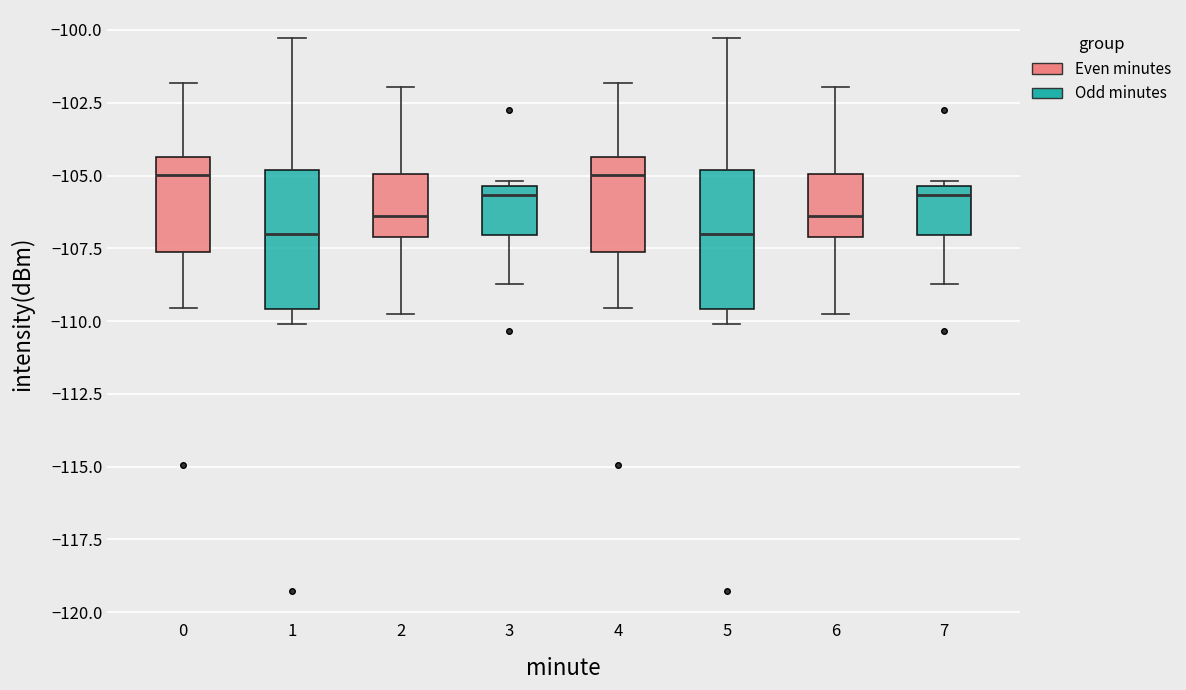

Reading left to right, read every box against the y-axis: the position of its median line, the range the box covers, and the ends of its whiskers. The values are not printed on the chart, so give them approximately, as read against the axis.

0: median -105.0, box -107.5 to -104.5, whiskers -109.5 to -102.0
1: median -107.0, box -109.5 to -105.0, whiskers -110.0 to -100.5
2: median -106.5, box -107.0 to -105.0, whiskers -109.5 to -102.0
3: median -105.5 (just below the box's upper edge), box -107.0 to -105.5, whiskers -108.5 to -105.0
4: median -105.0, box -107.5 to -104.5, whiskers -109.5 to -102.0
5: median -107.0, box -109.5 to -105.0, whiskers -110.0 to -100.5
6: median -106.5, box -107.0 to -105.0, whiskers -109.5 to -102.0
7: median -105.5 (just below the box's upper edge), box -107.0 to -105.5, whiskers -108.5 to -105.0